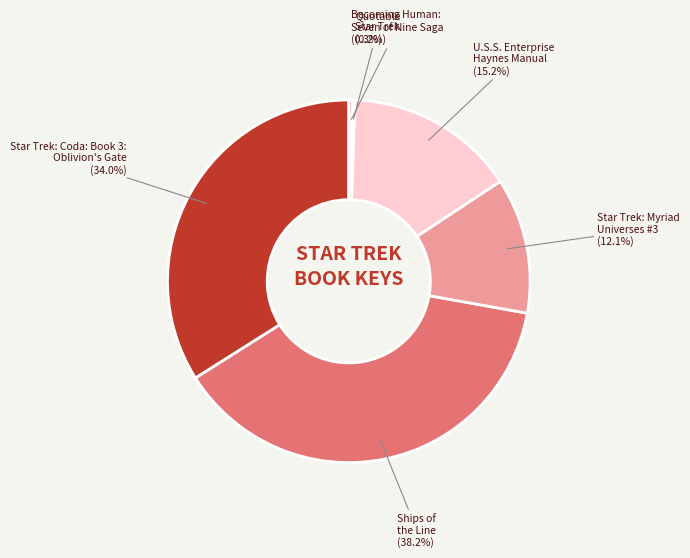

Count the number of slices in the pie.

6